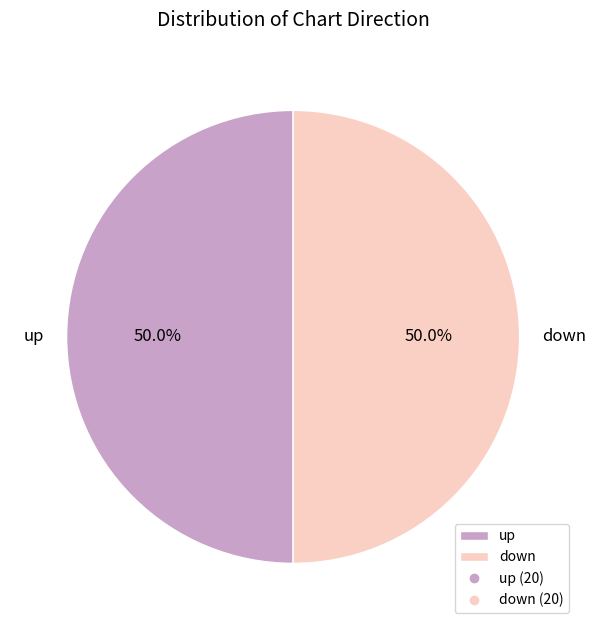

What is the ratio of the value at up to the value at down?

1.0